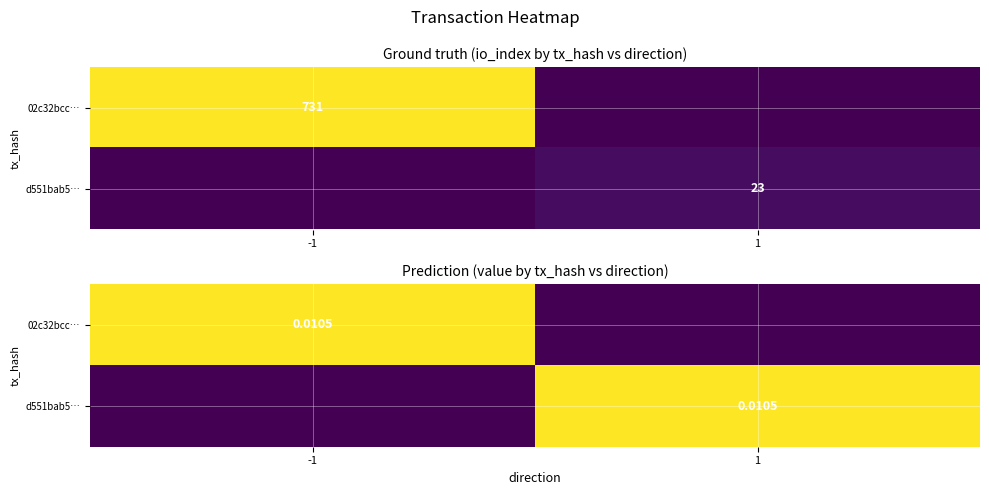

The 02c32bcc… series shows 0.0 at 1. True or false?

False